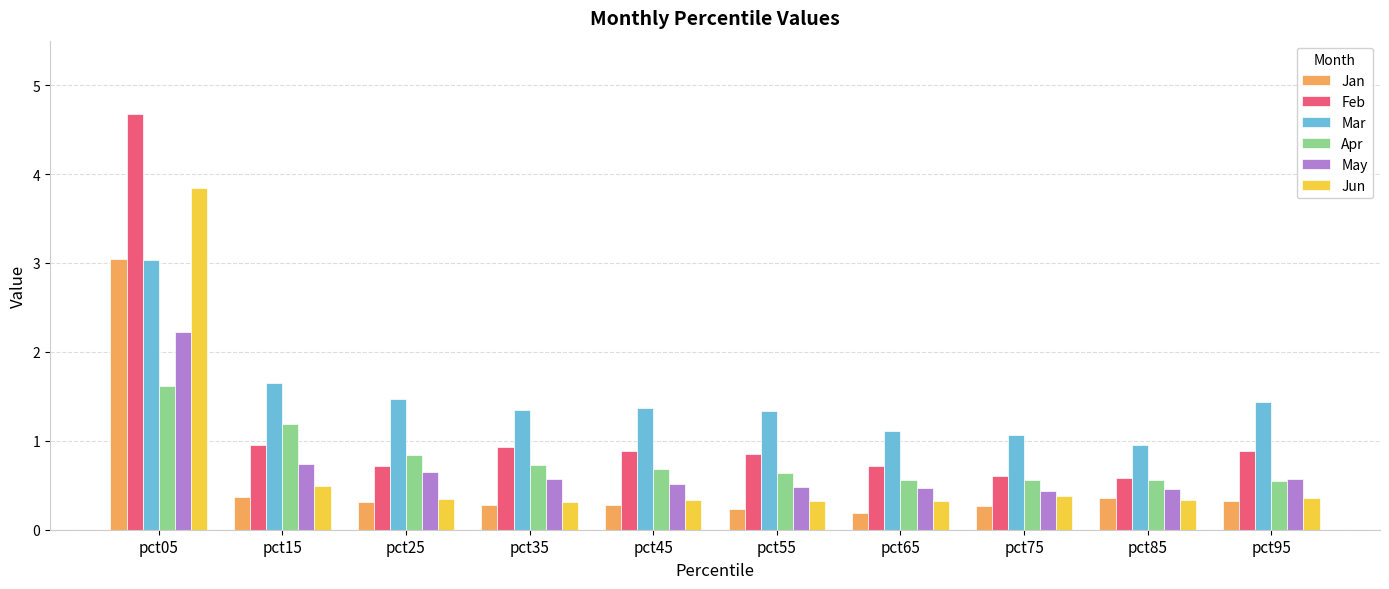

What is the smallest value displayed?

0.2